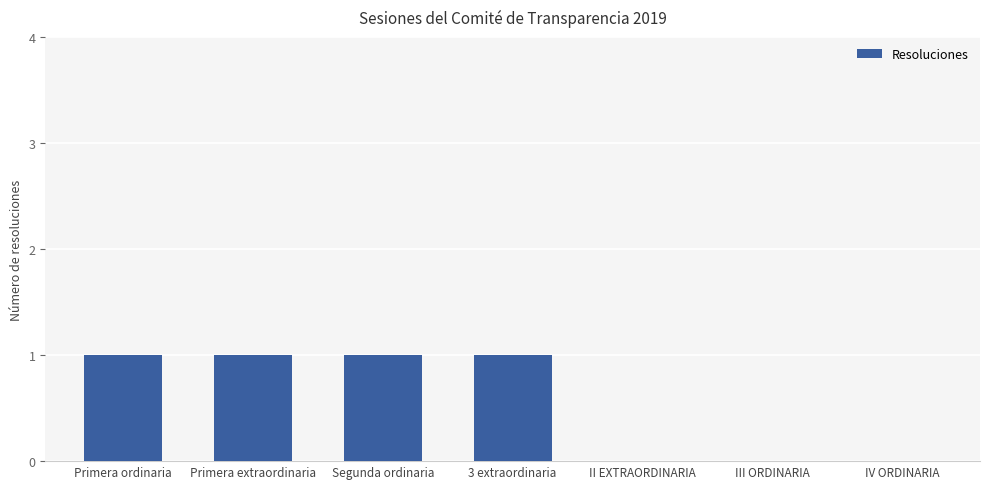

The chart shows a value of 0 at 3 extraordinaria. True or false?

False